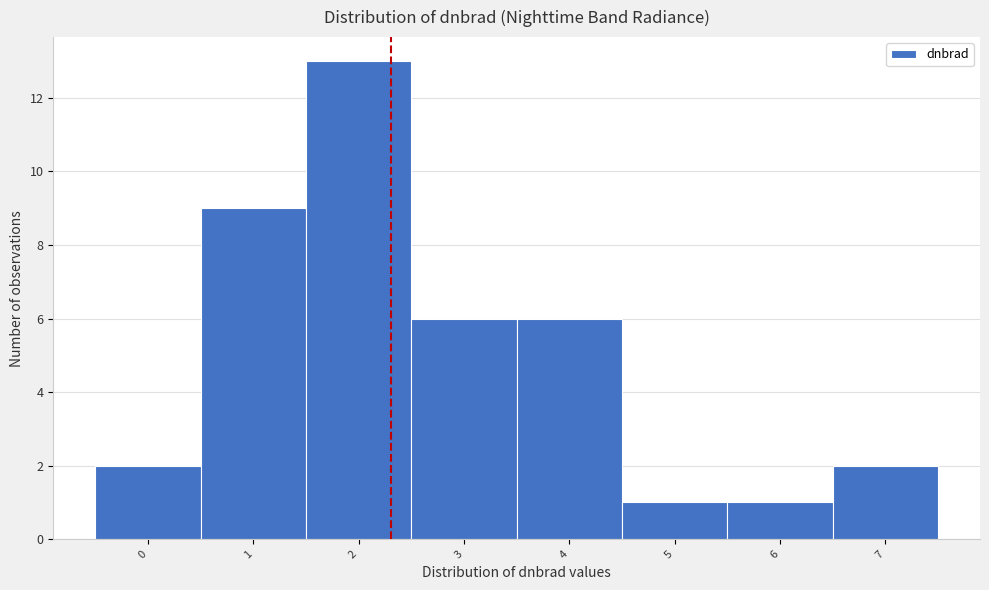

Reading left to right, what are all the values shown in this chart?

0=2	1=9	2=13	3=6	4=6	5=1	6=1	7=2